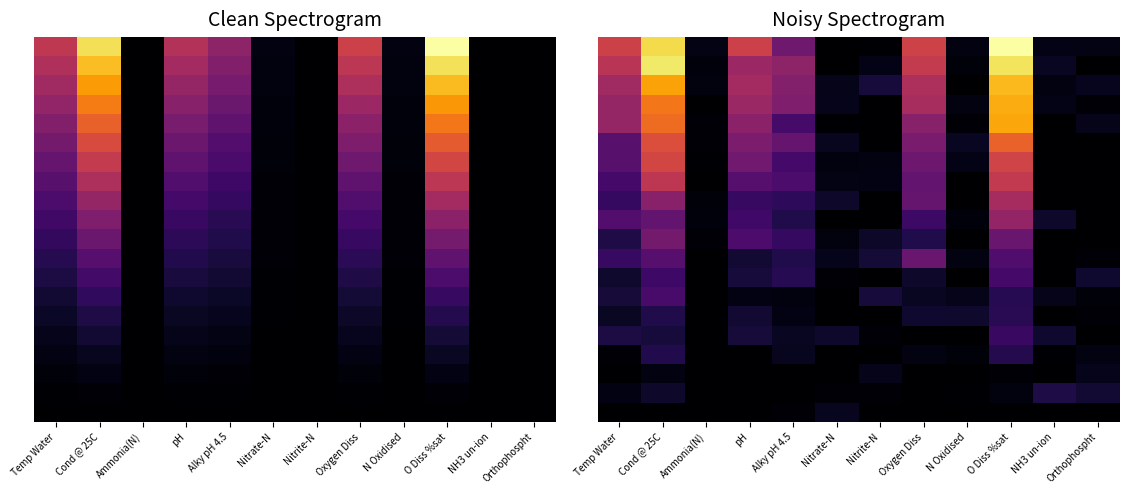

Which label corresponds to the smallest value in the chart?

Nitrate-N